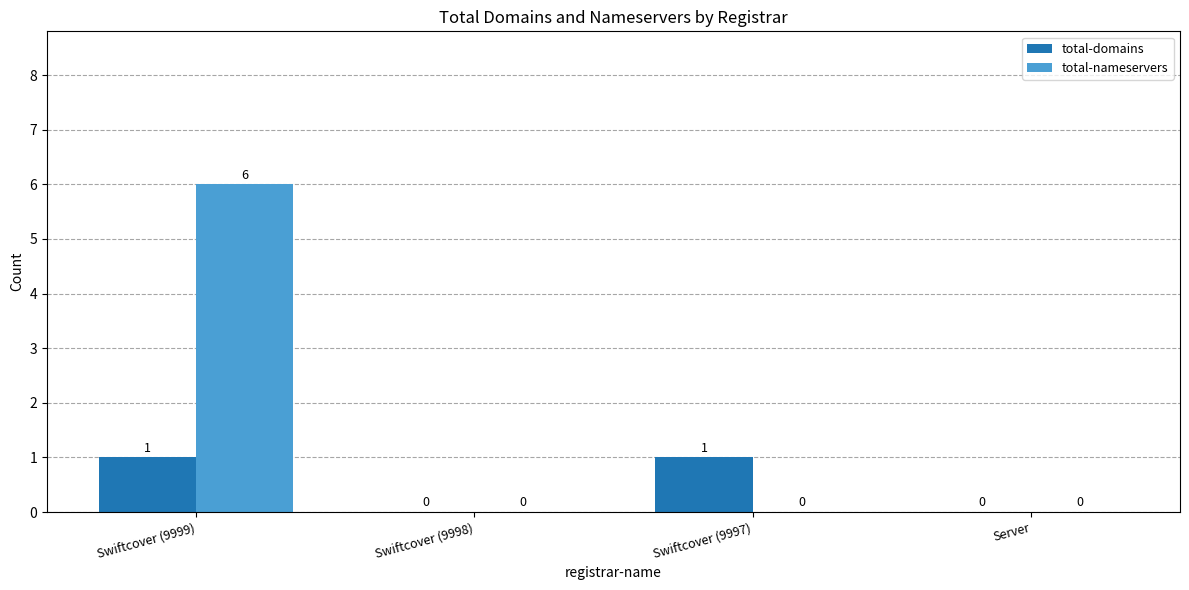

What is the greatest value displayed?

6